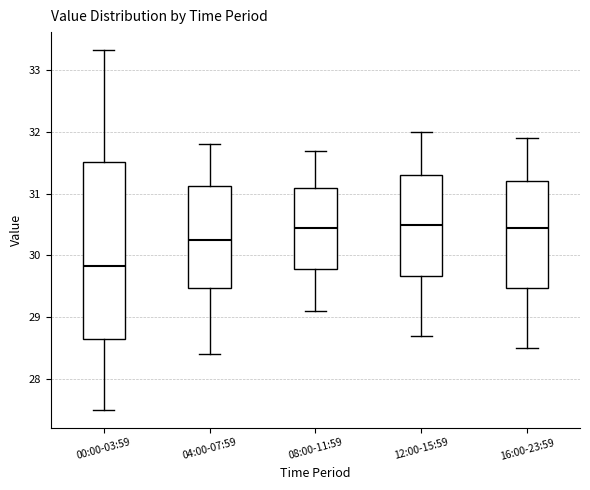

Which box's median line is the lowest?

00:00-03:59